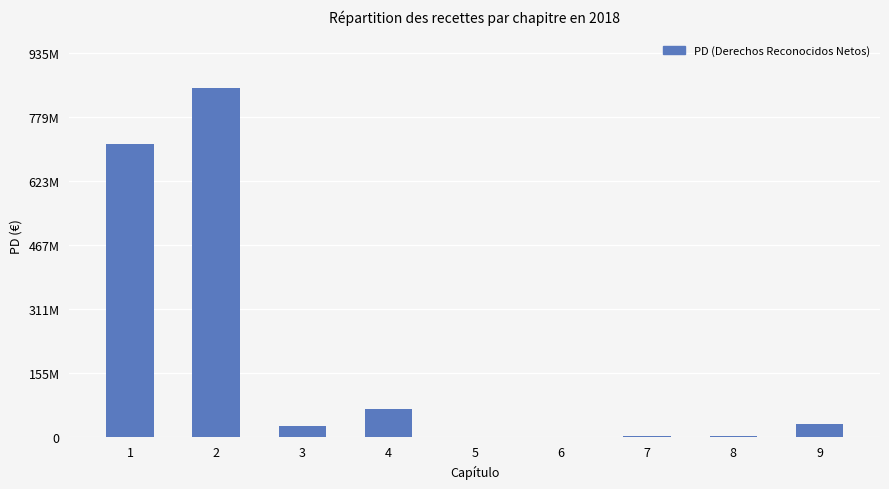

Reading left to right, transcribe all the data shown in this chart.

713230175.0	850006029.5	25020149.9	66083883.1	190441.3	31243.9	2510144.7	599005.0	30000000.0